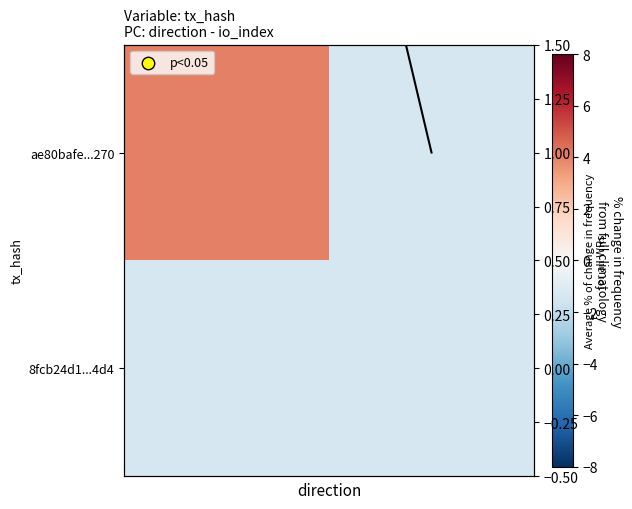

How many data points in ae80bafe...270 are less than 4?

1